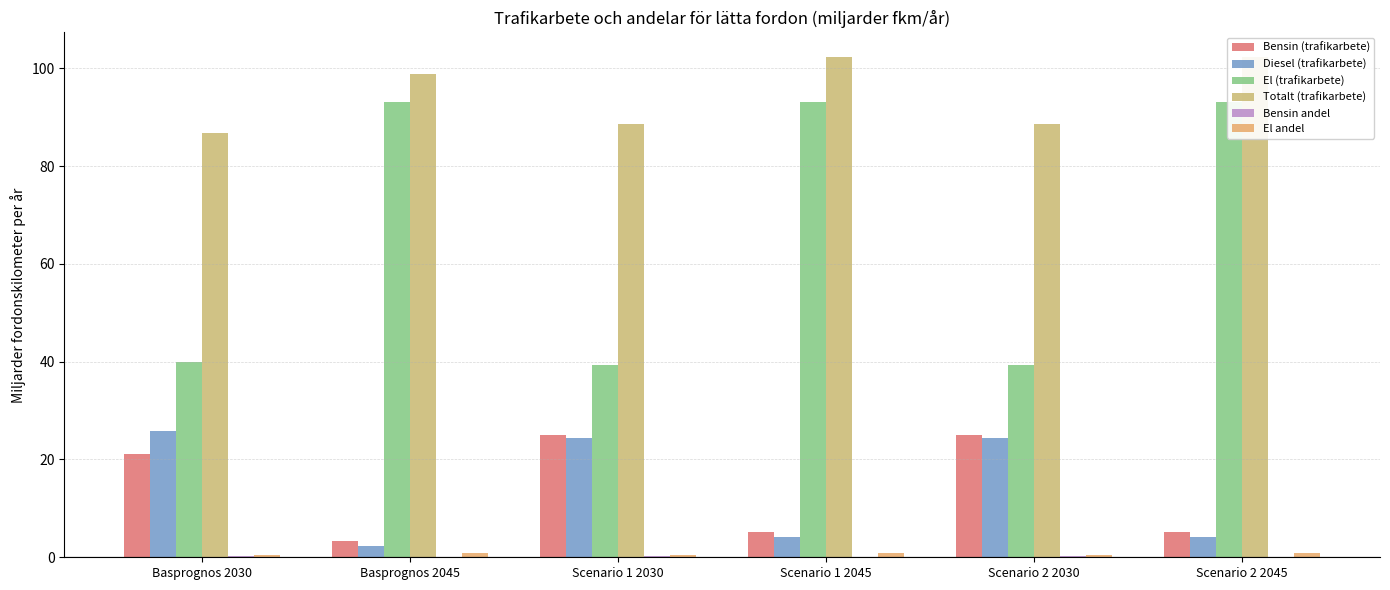

The El andel series shows 0.9 at Scenario 1 2045. True or false?

True